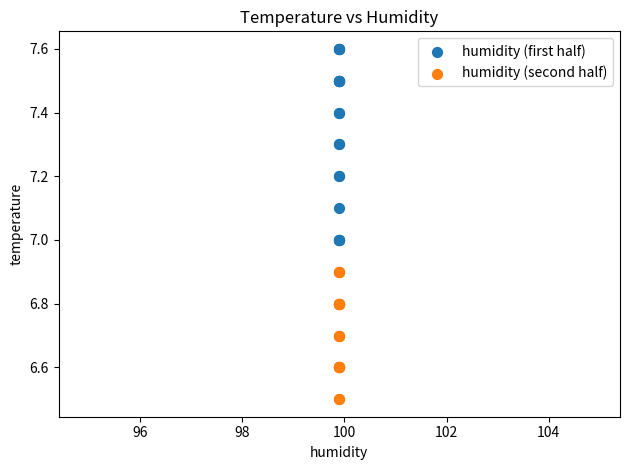

Which series contains the highest Y value?

humidity (first half)